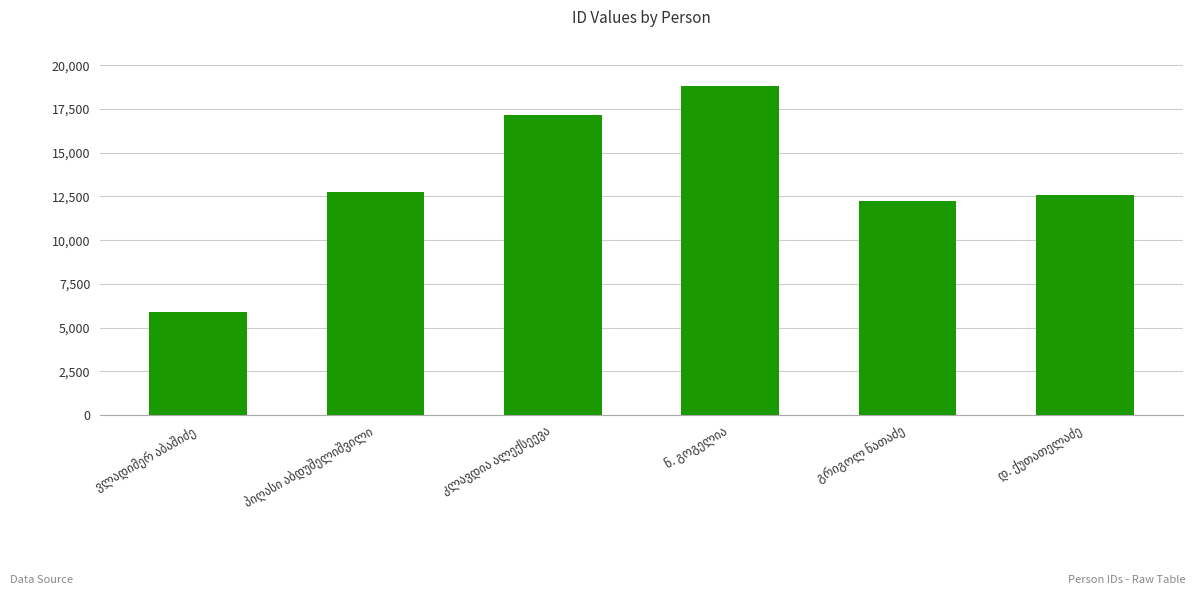

What is the greatest value displayed?

18810